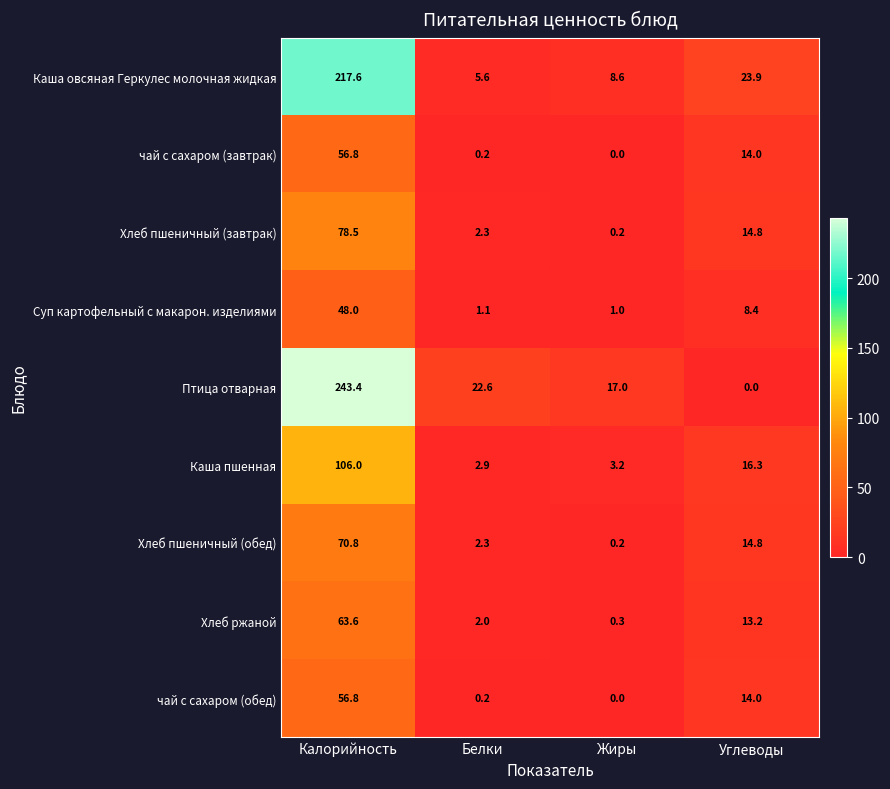

At how many categories does at least one series exceed 167?

1